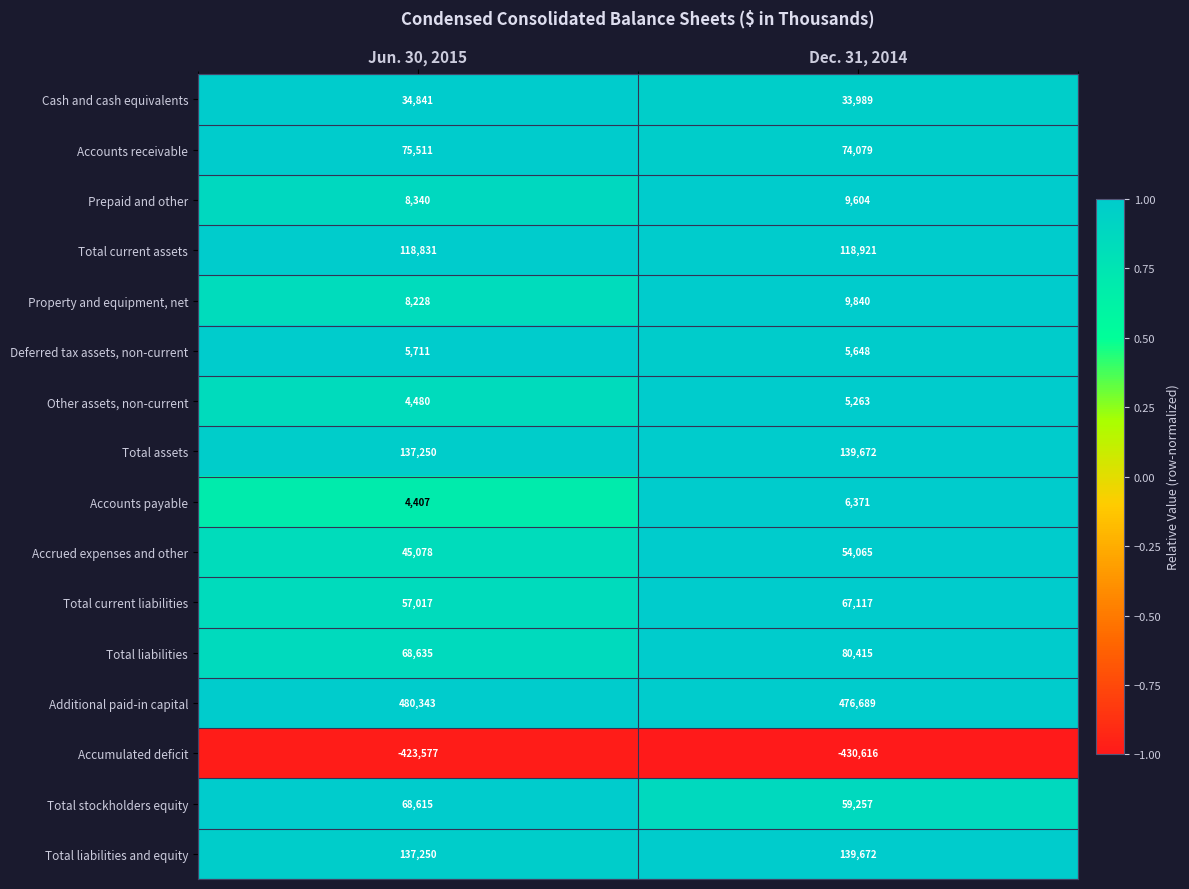

Is it true that Accounts receivable equals 75511 at Jun. 30, 2015?

True